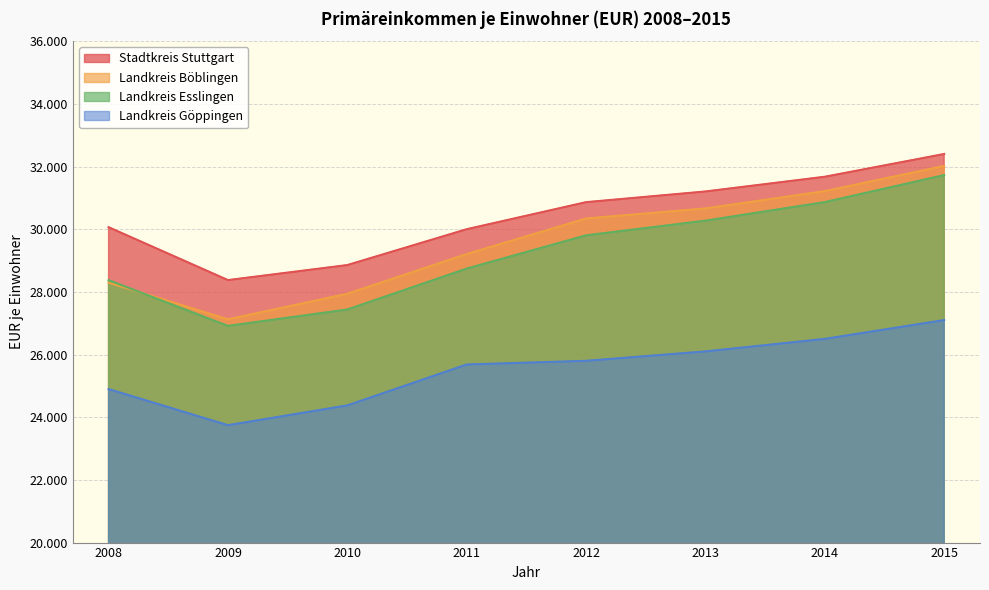

At how many categories does at least one series exceed 29035?

6